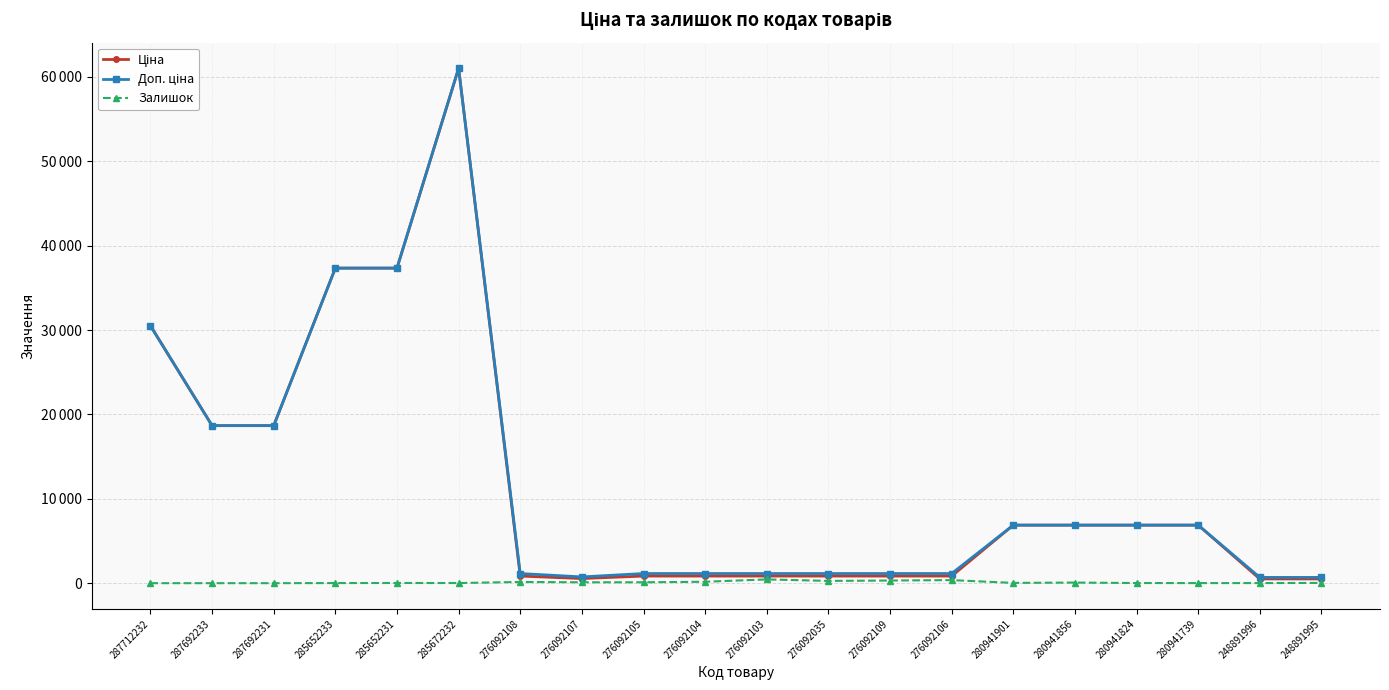

True or false: Ціна and Залишок cross at least once.

False